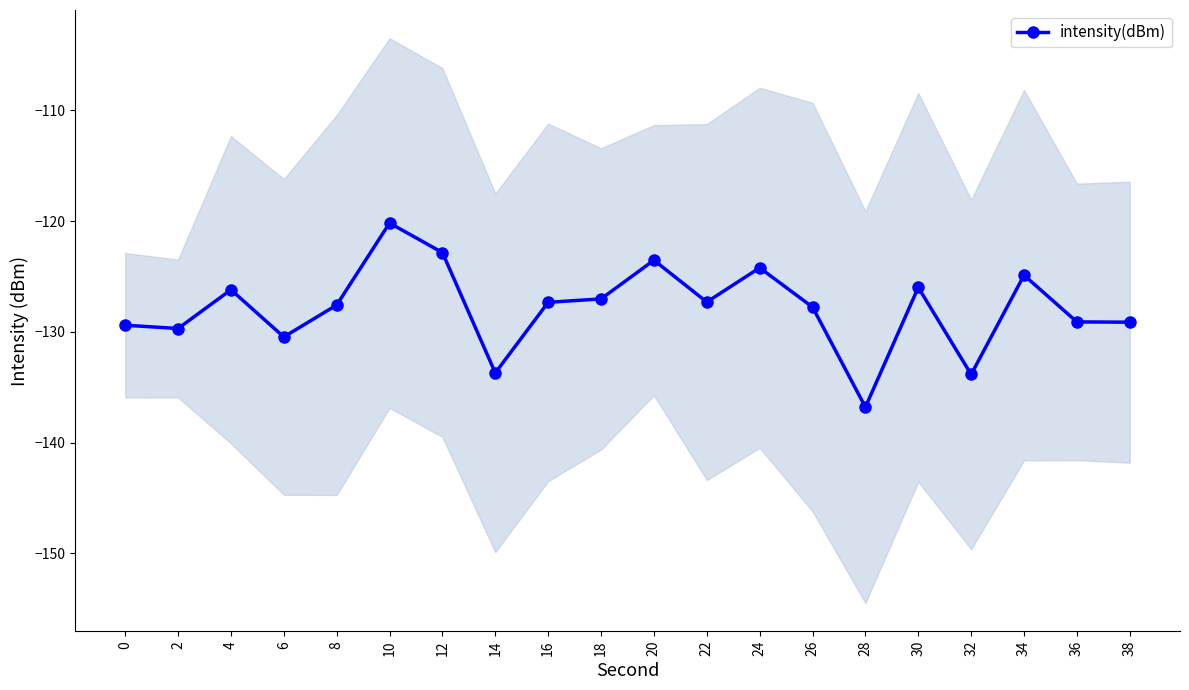

Reading right to left, transcribe all the data shown in this chart.

38=-129.1	36=-129.1	34=-124.9	32=-133.8	30=-126.0	28=-136.8	26=-127.8	24=-124.2	22=-127.3	20=-123.5	18=-127.0	16=-127.3	14=-133.7	12=-122.8	10=-120.2	8=-127.6	6=-130.5	4=-126.2	2=-129.7	0=-129.4